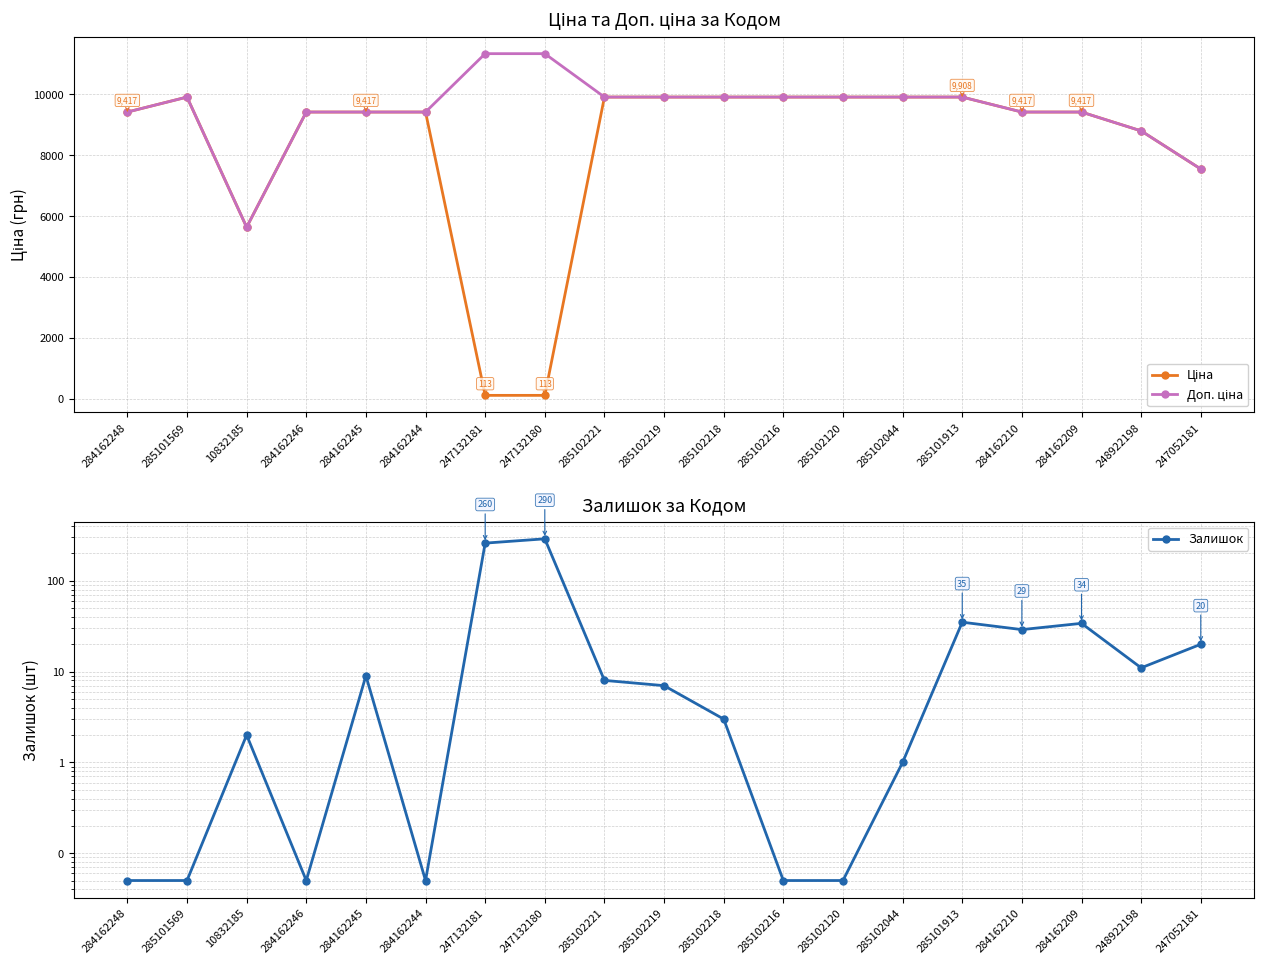

What is the difference between the second highest and minimum values in the Ціна series?

9795.1